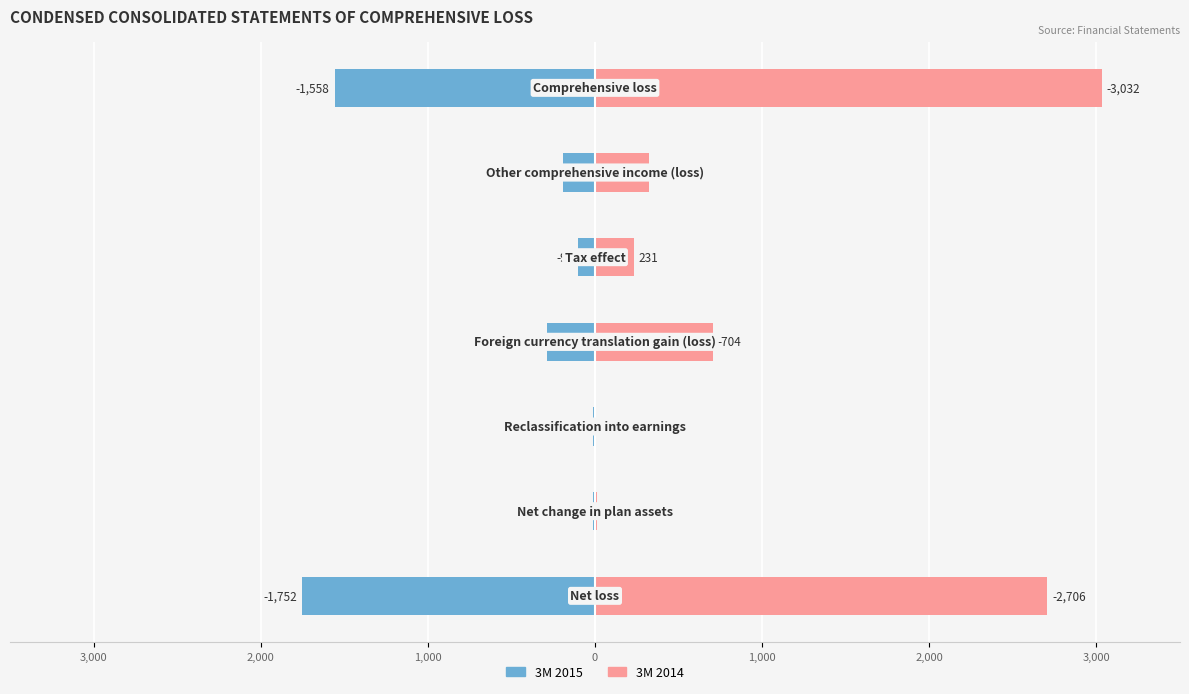

List the series in order of their peak value, lowest first.

3M 2015, 3M 2014